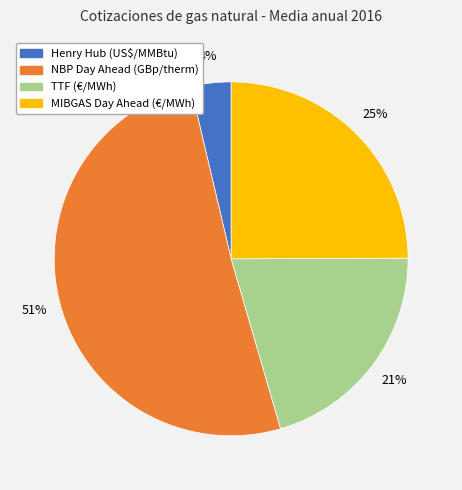

Which category has the smallest portion of the pie?

Henry Hub (US$/MMBtu)